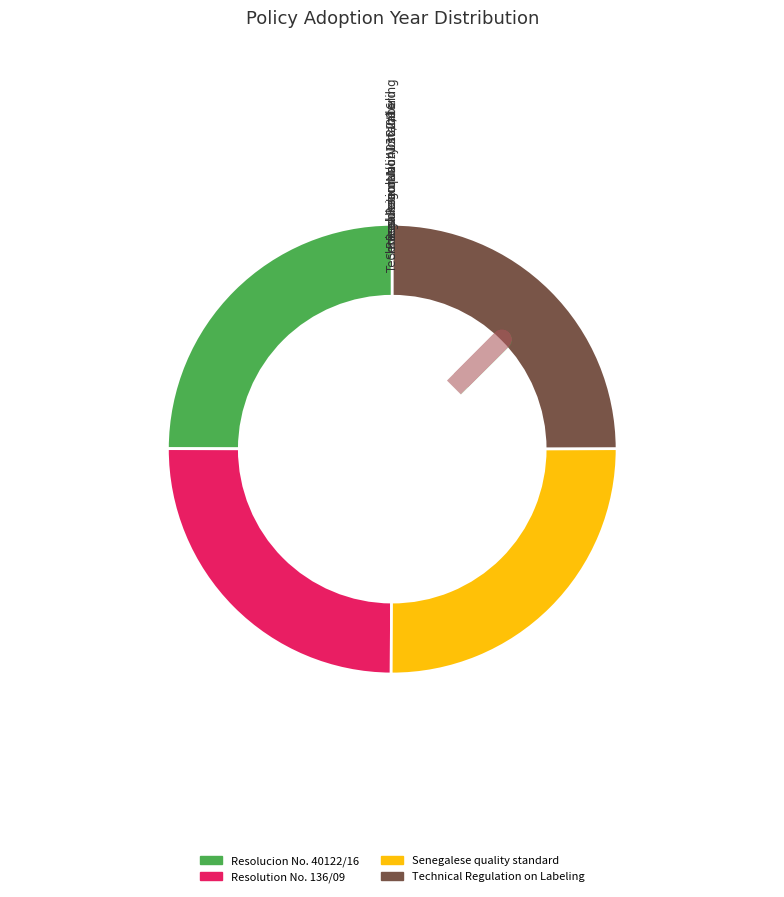

Count the number of slices in the pie.

4